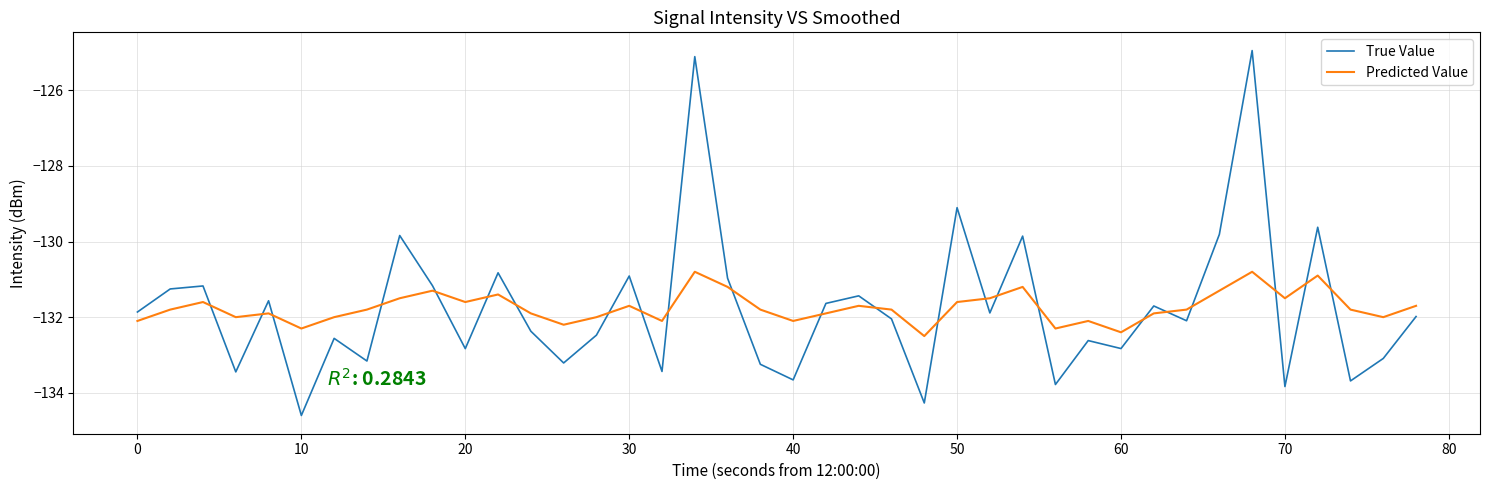

What is the smallest value displayed?

-134.6